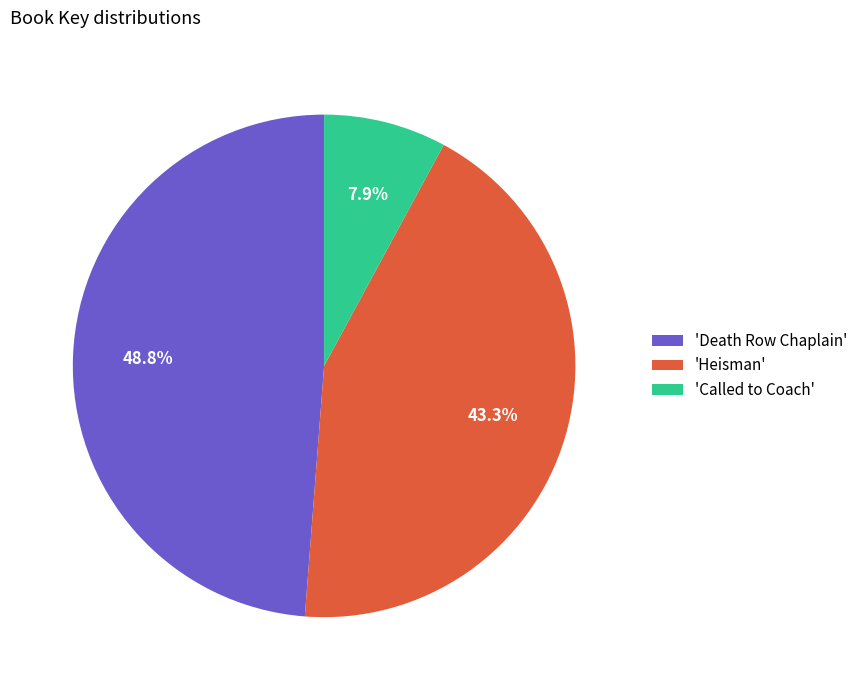

Is there a majority slice in this chart?

No